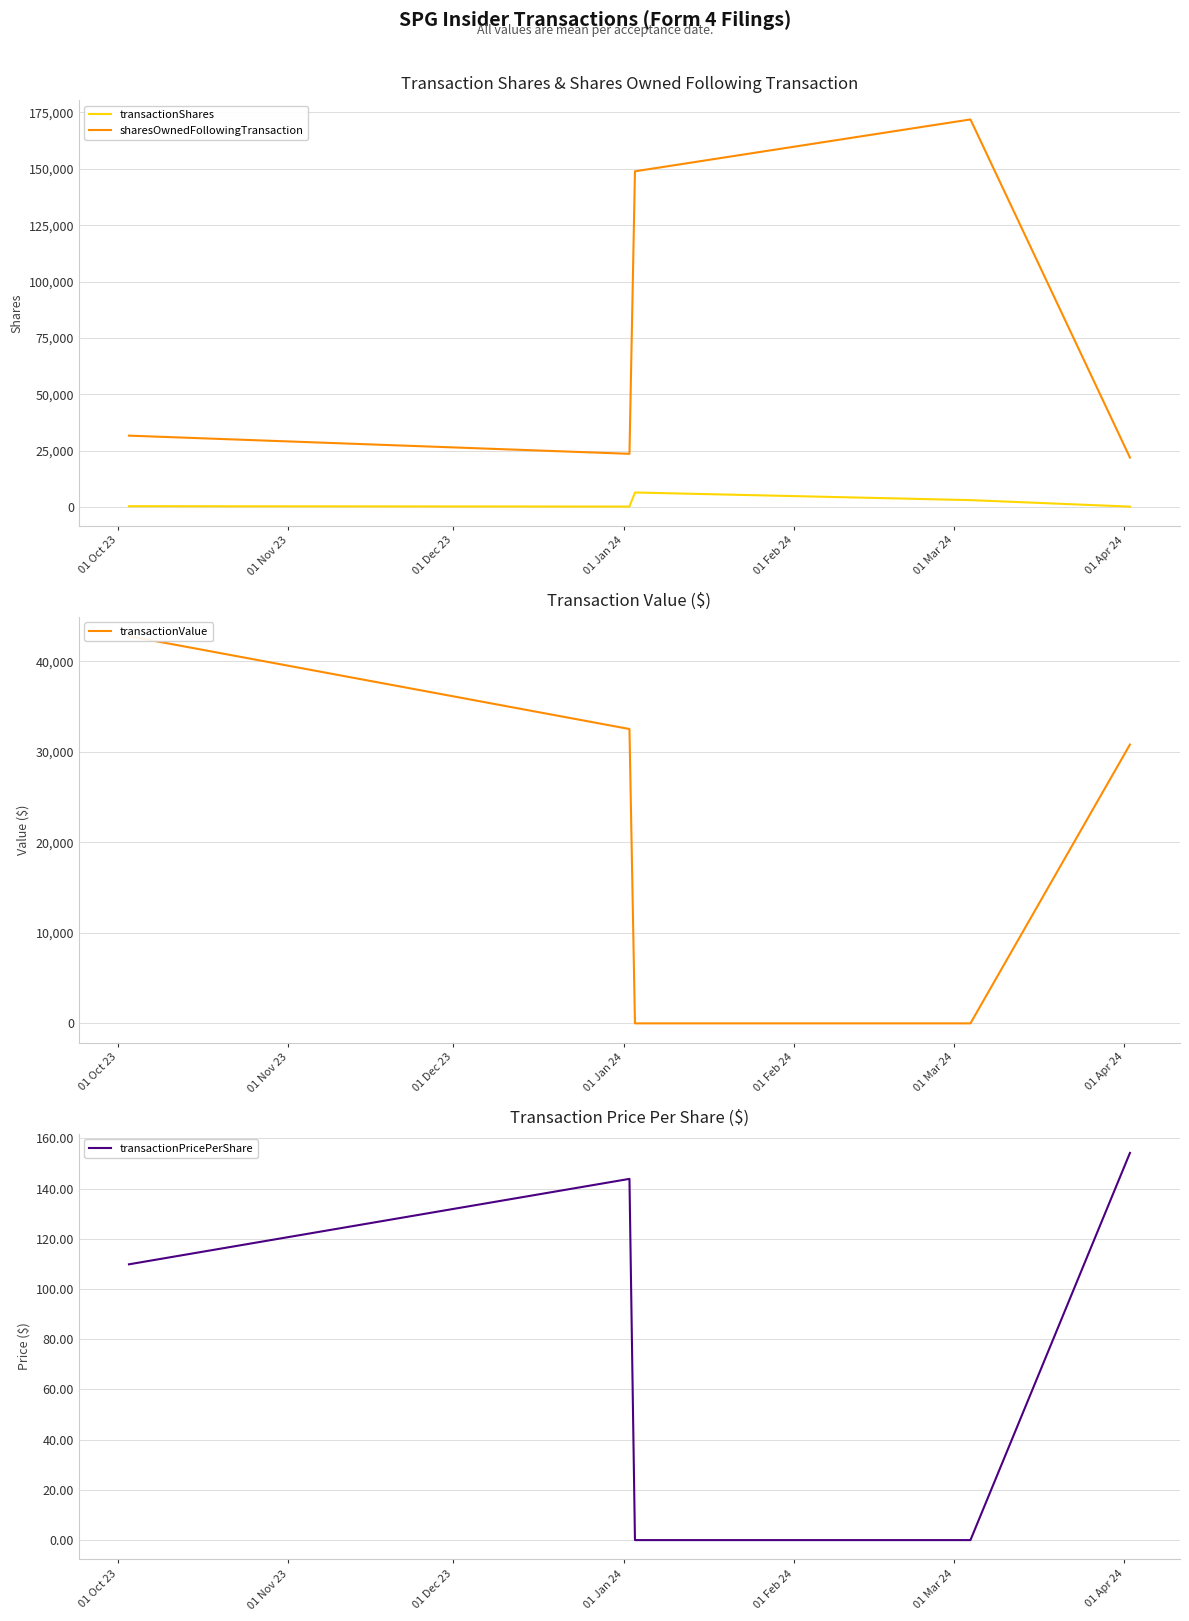

Rank the series by their maximum value, from lowest to highest.

transactionPricePerShare, transactionShares, transactionValue, sharesOwnedFollowingTransaction